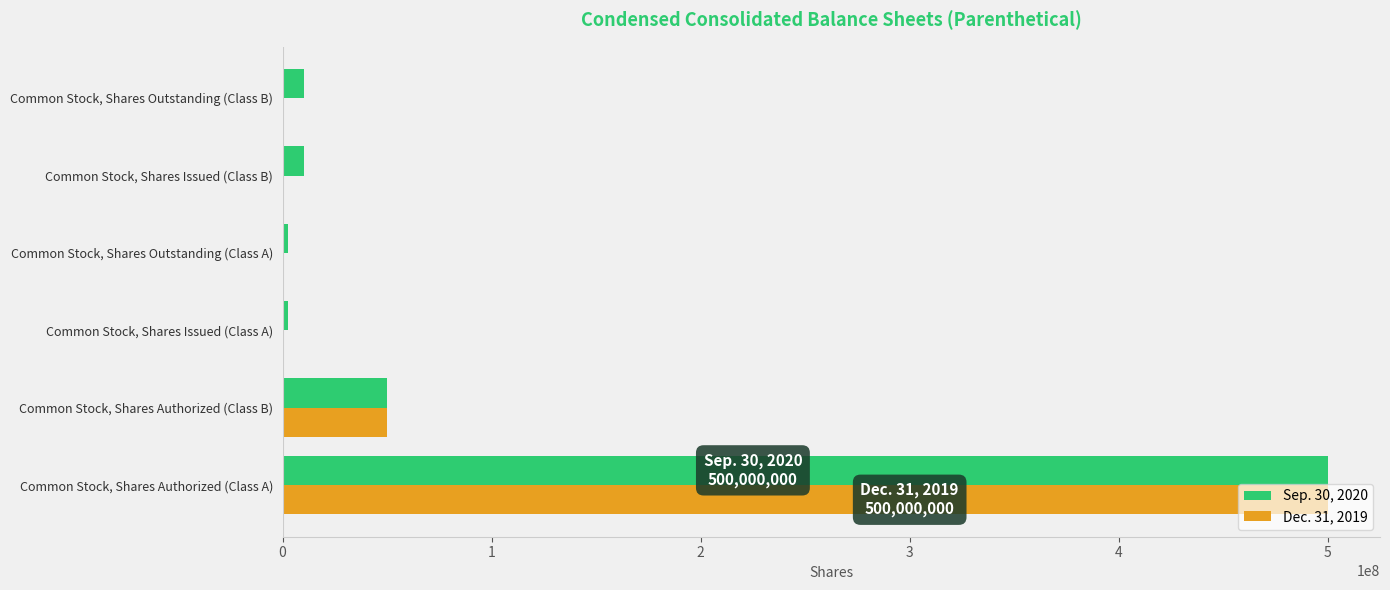

Which category has the highest value across all series?

Common Stock, Shares Authorized (Class A)